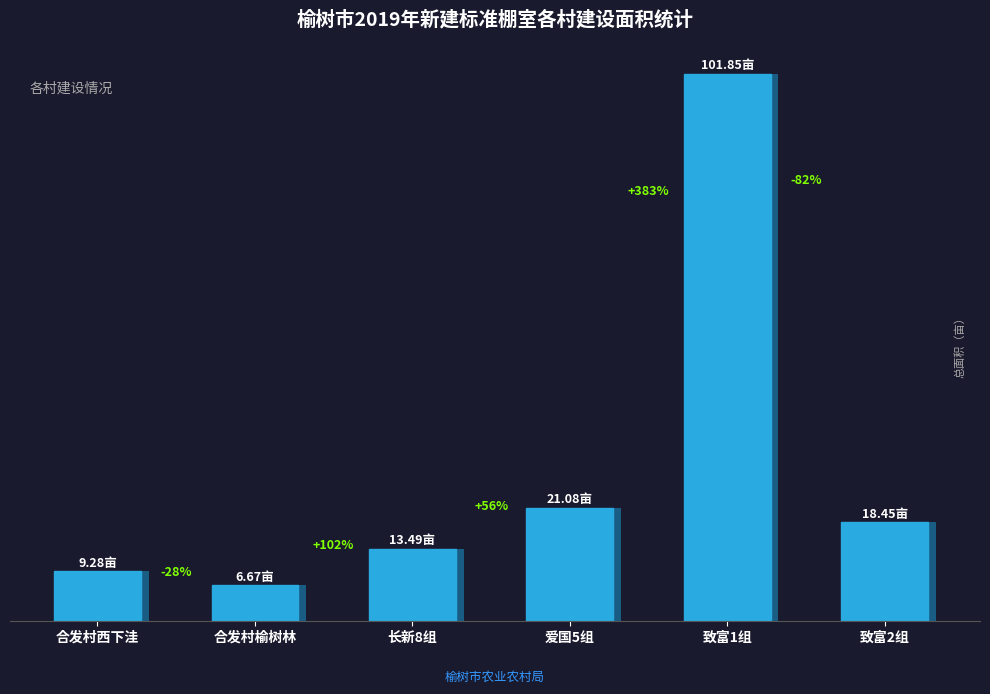

At which category does the chart reach its peak across all series?

致富1组